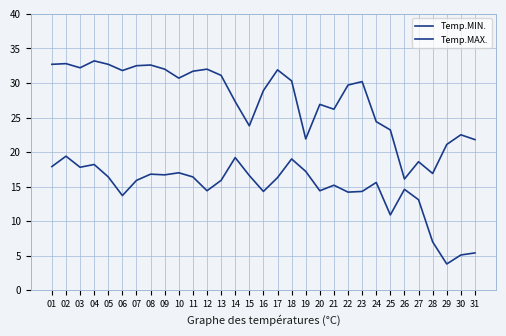

True or false: Temp.MAX. and Temp.MIN. cross at least once.

False